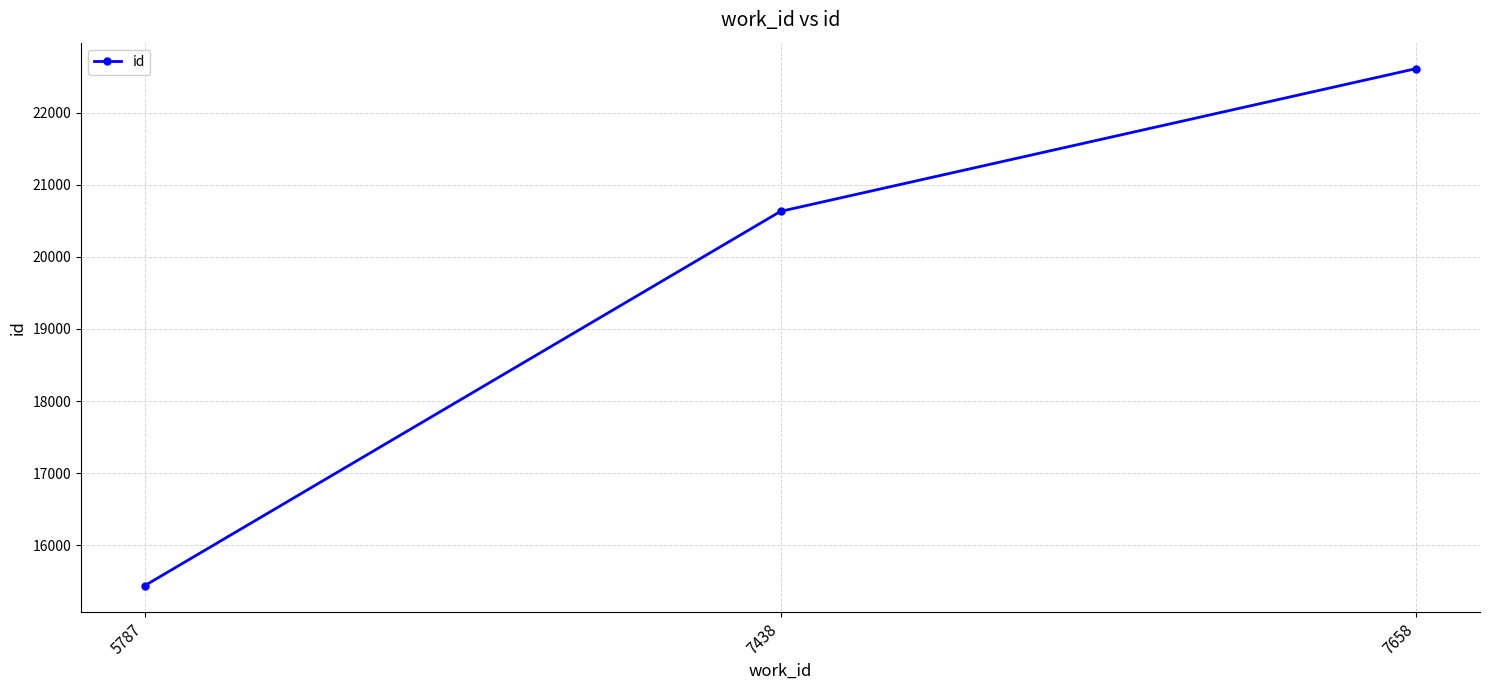

What is the change in value from 5787 to 7658?

+7169